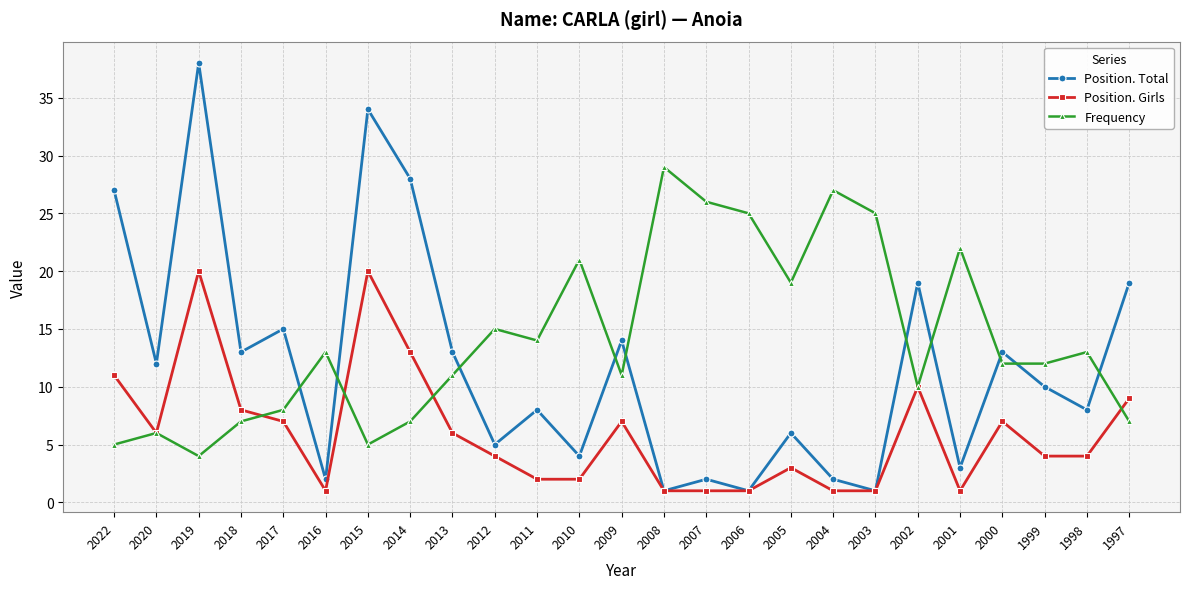

What are all the series names shown in the legend?

Position. Total, Position. Girls, Frequency